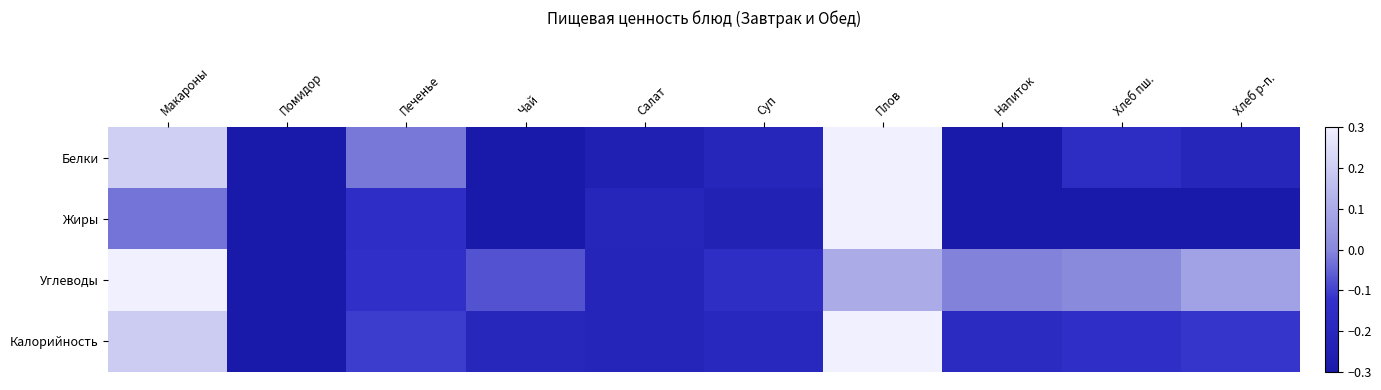

What is the minimum value shown in the chart?

-0.3